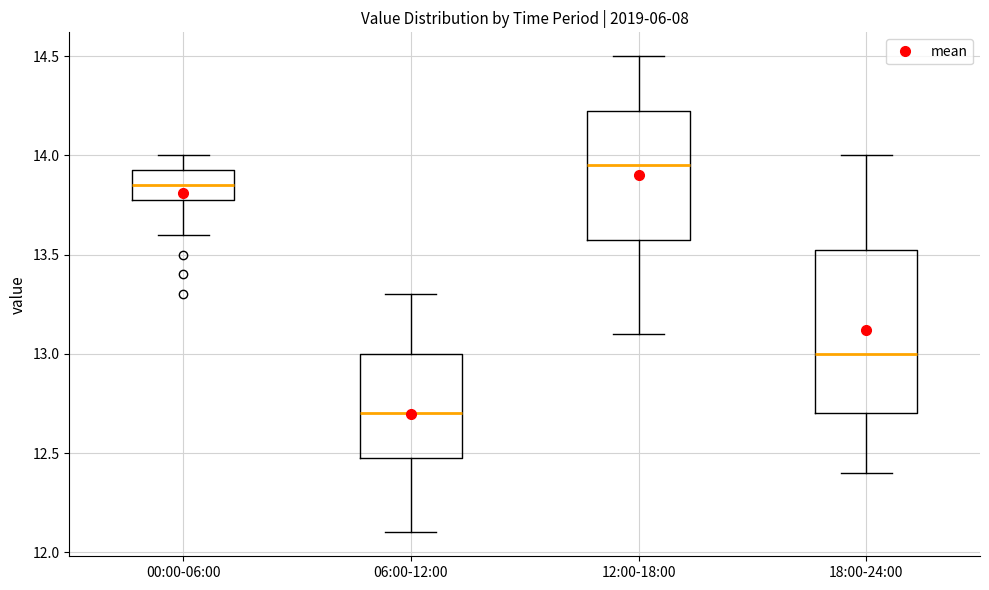

Comparing the boxes themselves (not the whiskers), which one is the tallest?

18:00-24:00